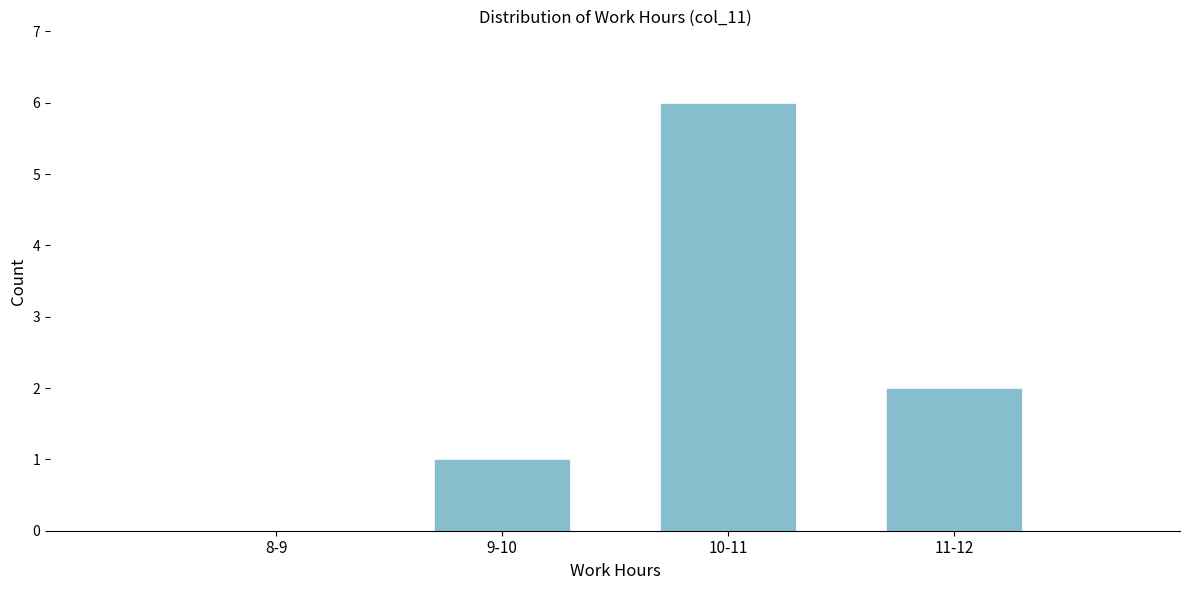

Reading left to right, extract all data points from this chart.

8-9=0	9-10=1	10-11=6	11-12=2